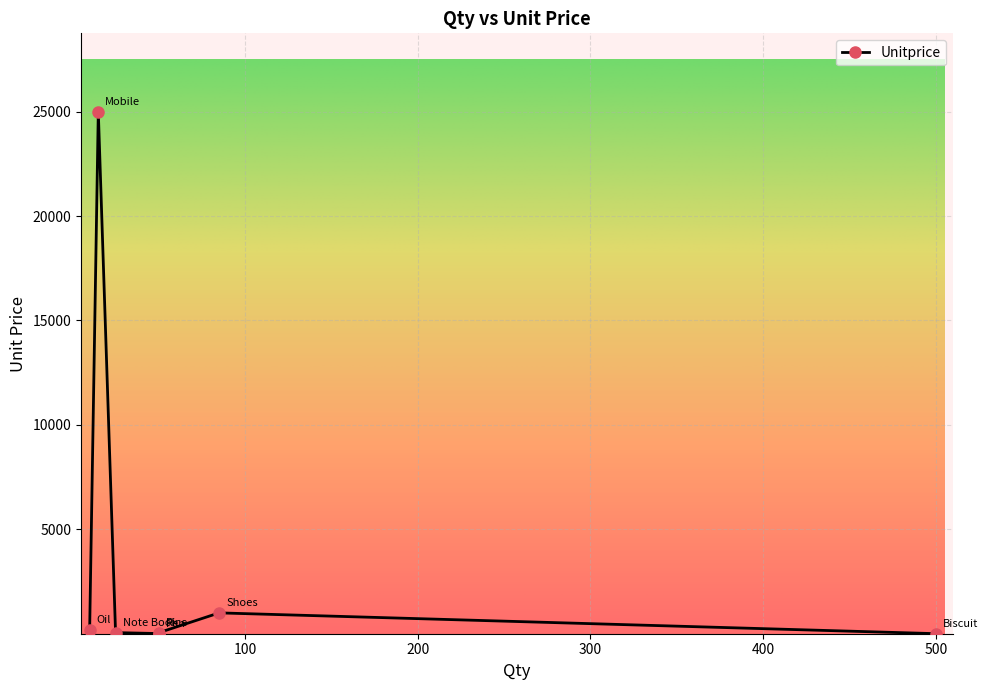

Which has a higher value, 50 or 25?

25